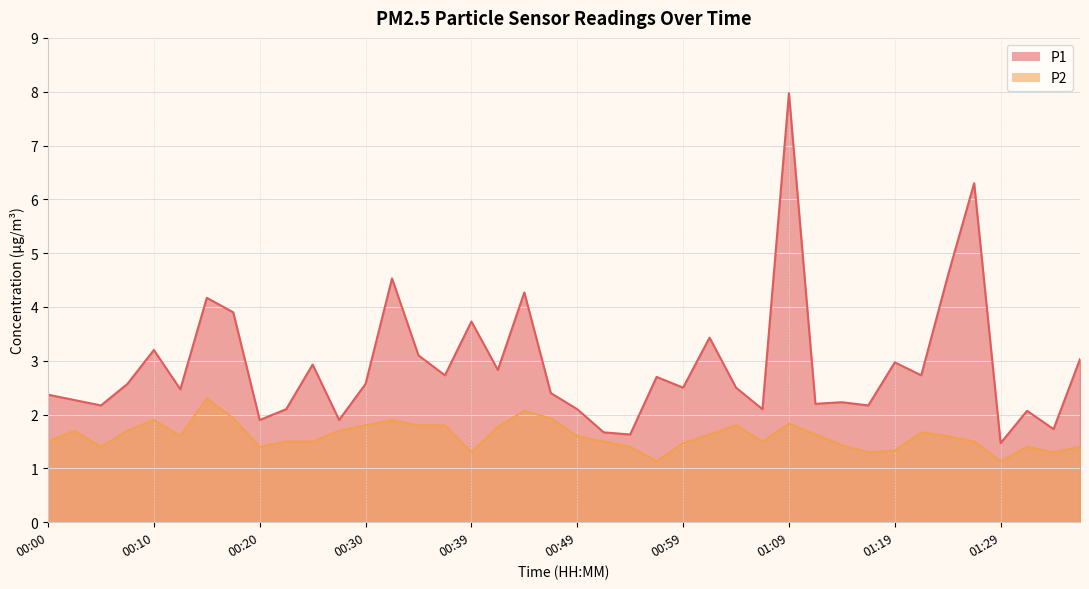

What is the difference between the maximum and second lowest values in the P2 series?

1.2